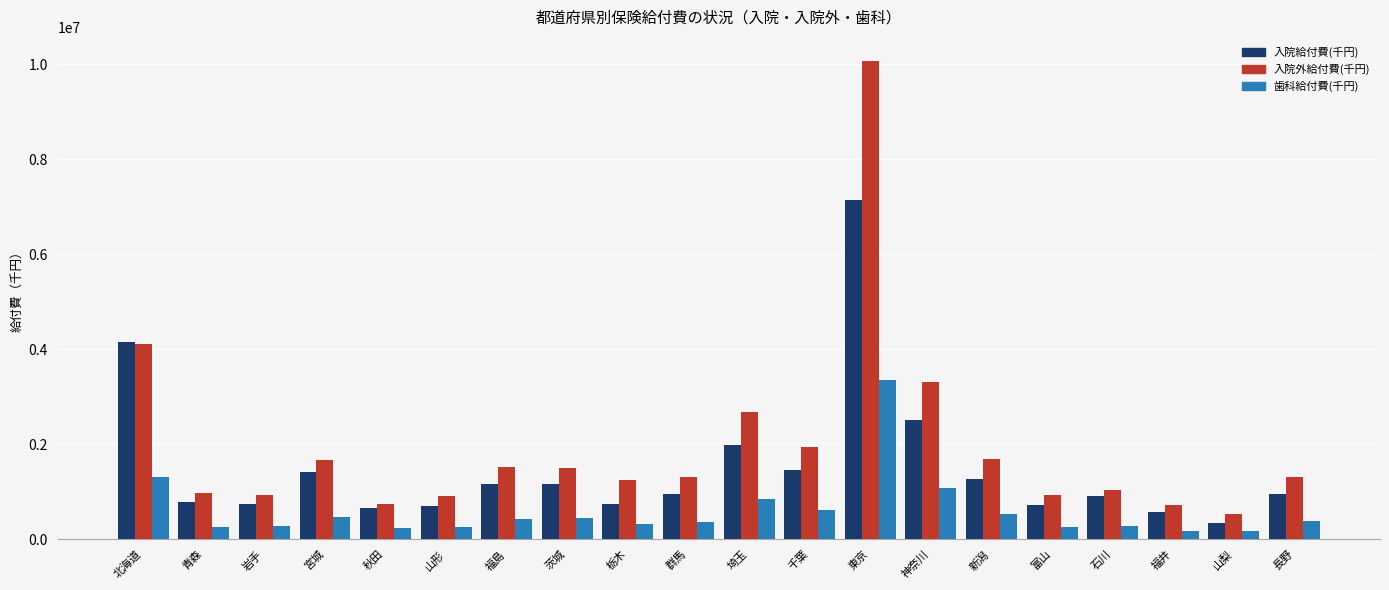

Is the value of 歯科給付費(千円) at 福井 greater than the value of 入院給付費(千円) at 茨城?

No